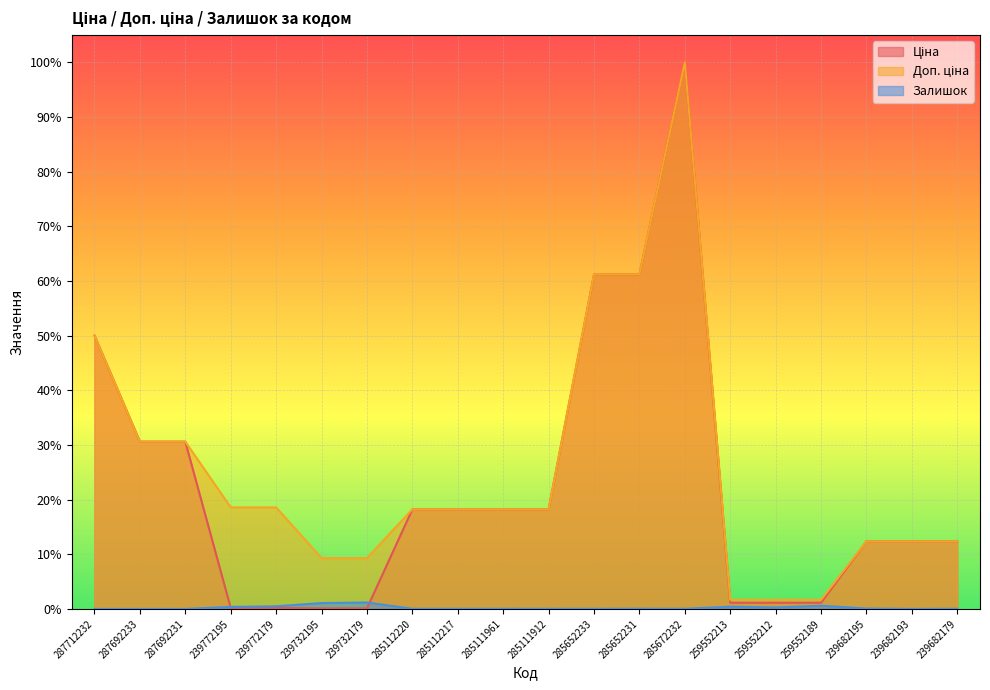

At which category does Доп. ціна reach its first local peak?

285672232